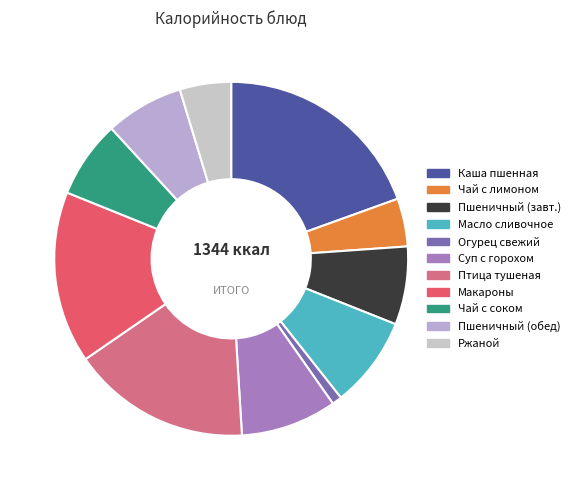

Which category has the smallest portion of the pie?

Огурец свежий